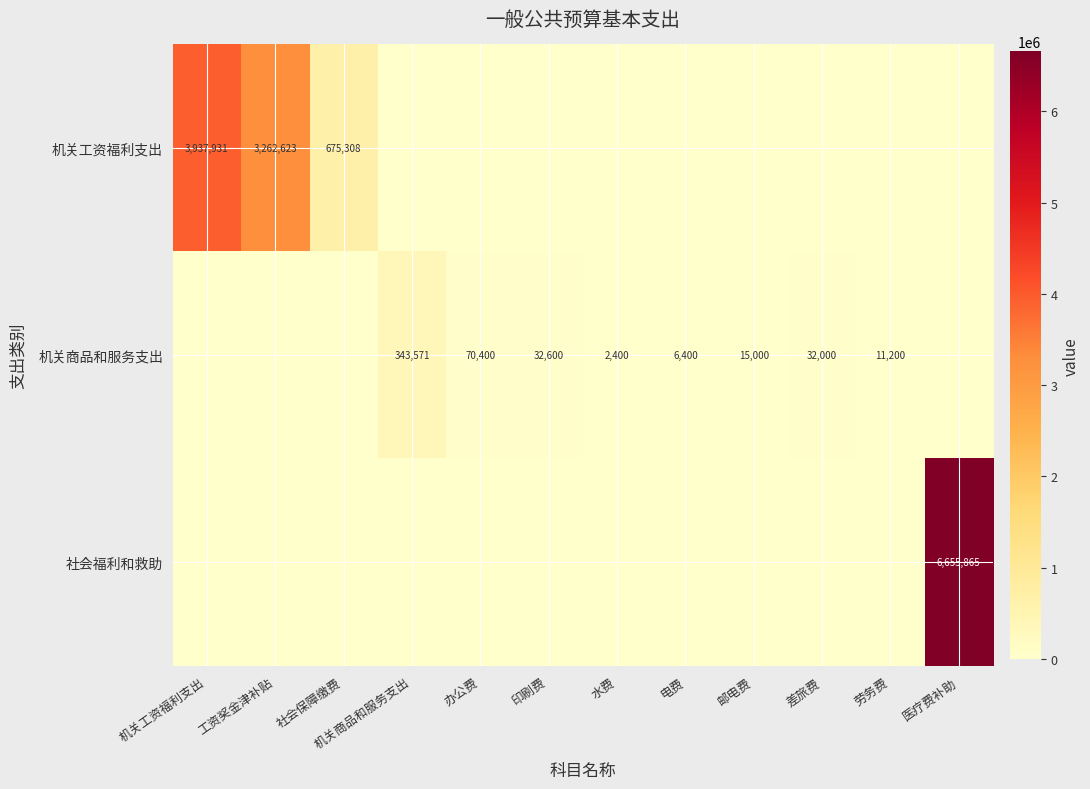

What is the sum of the 机关工资福利支出 values at 机关工资福利支出 and 工资奖金津补贴?

7200554